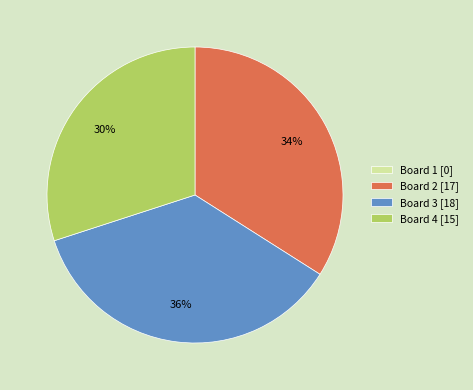

To the nearest percent, what is the difference between the Board 2 and Board 3 slice percentages?

2%